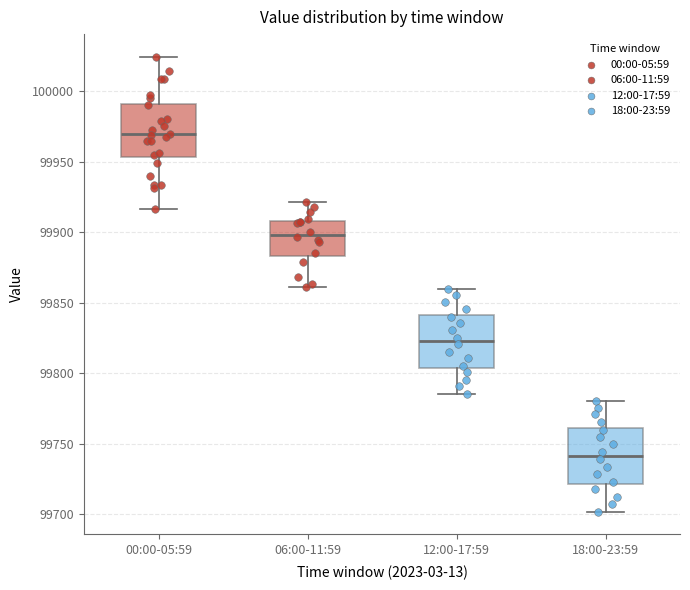

Where is the lower edge of the box for 00:00-05:59 on the y-axis? The values are not printed on the chart, so give them approximately, as read against the axis.

99955